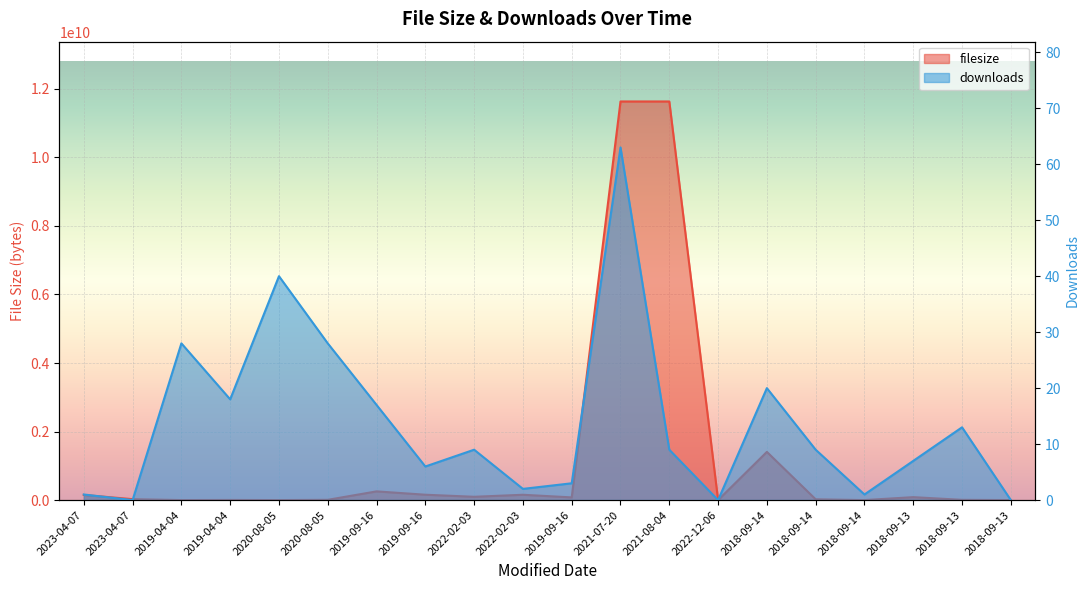

How many interior local peaks does the downloads series have?

6